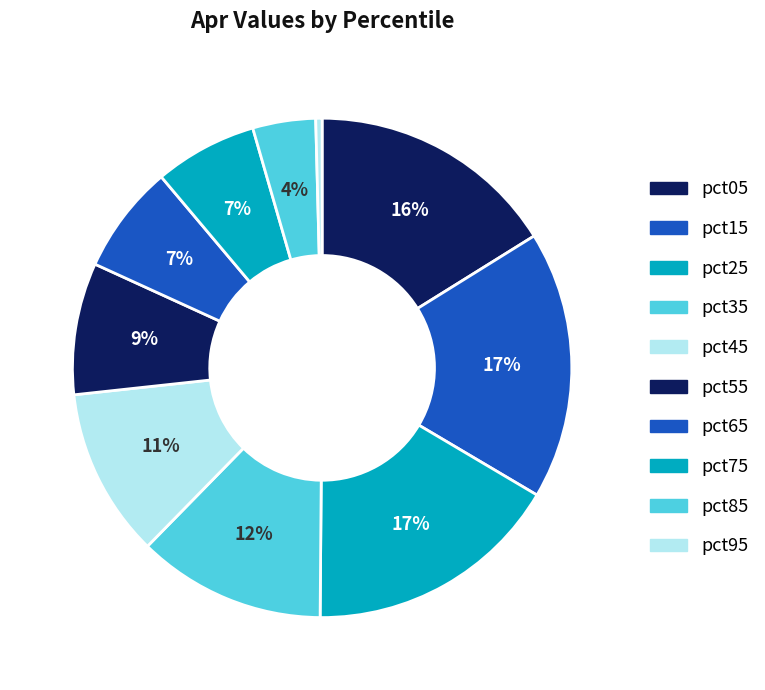

How many slices are in this pie chart?

10